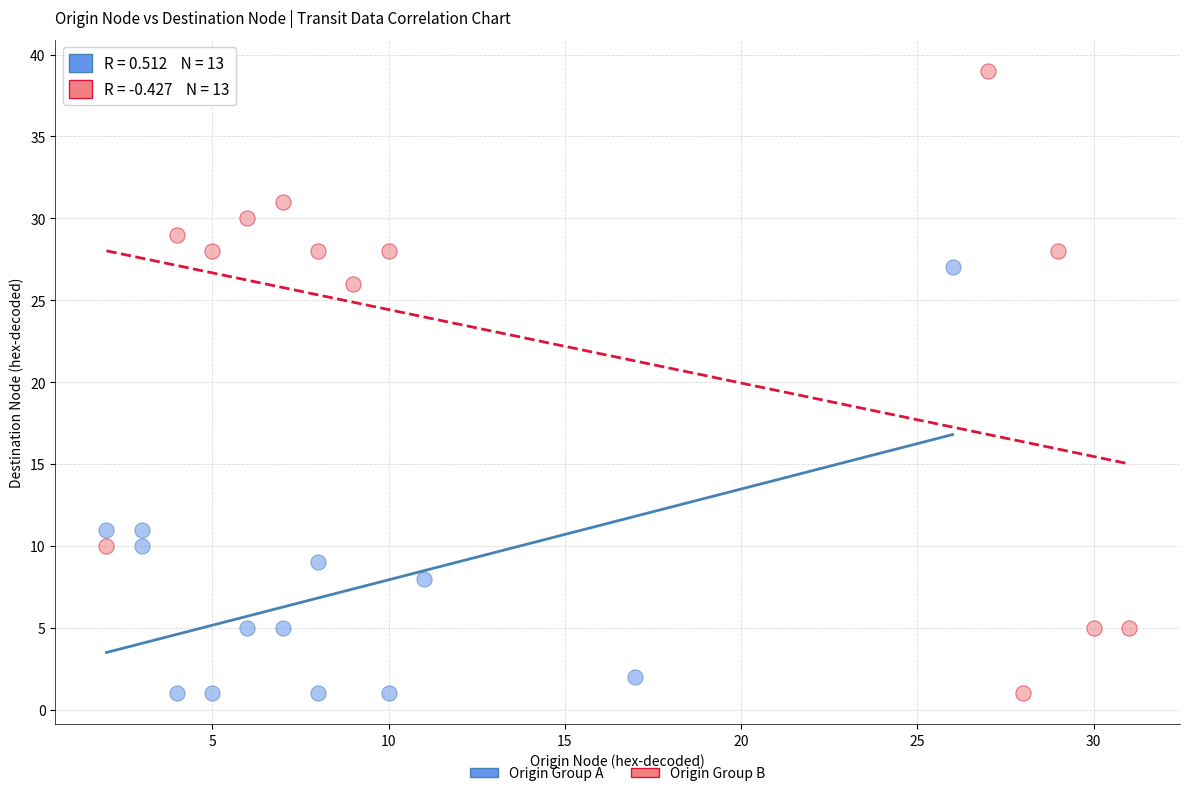

Which series has the largest Y range (max minus min)?

Origin Group B